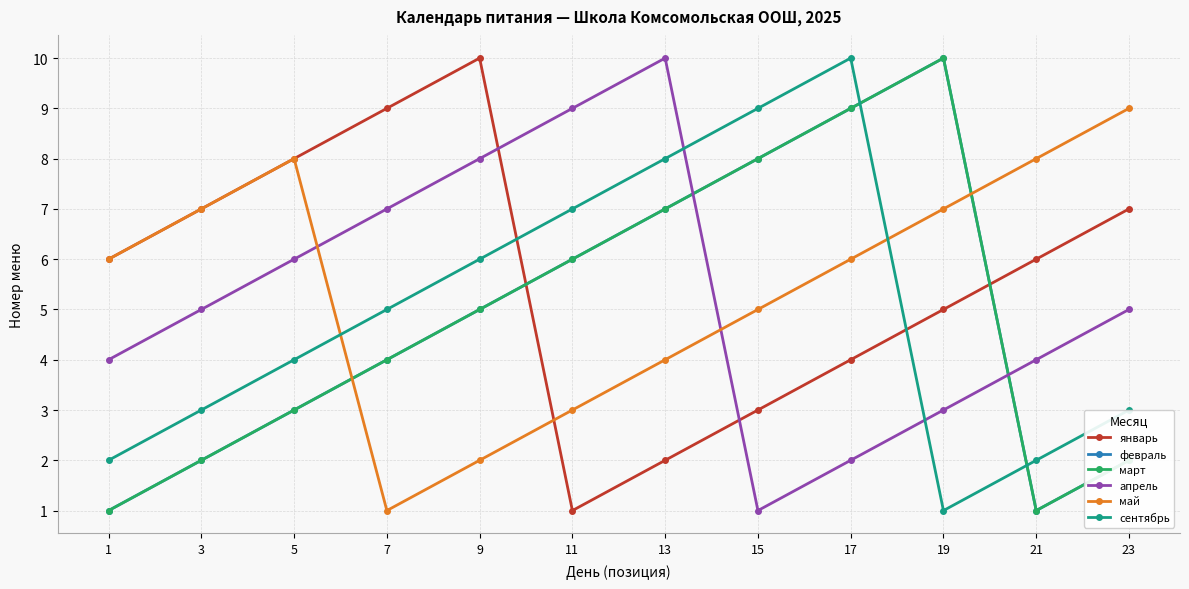

The апрель series shows 5 at 3. True or false?

True